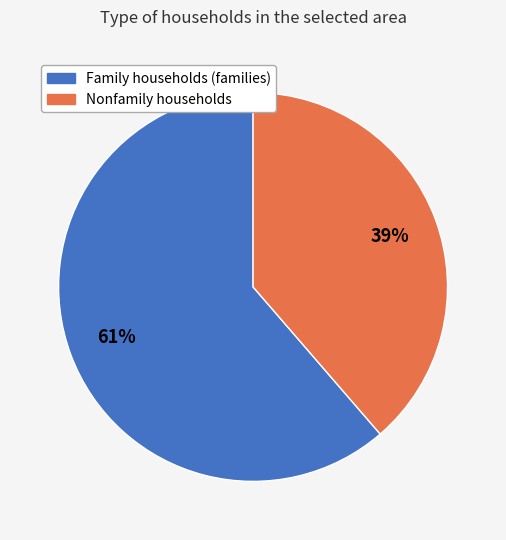

What is the smallest slice in the pie chart?

Nonfamily households